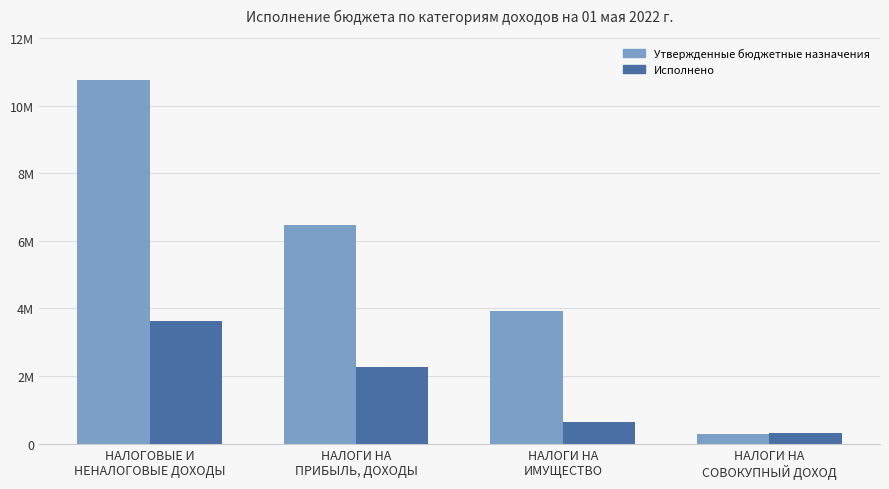

What is the greatest value displayed?

10766600.0